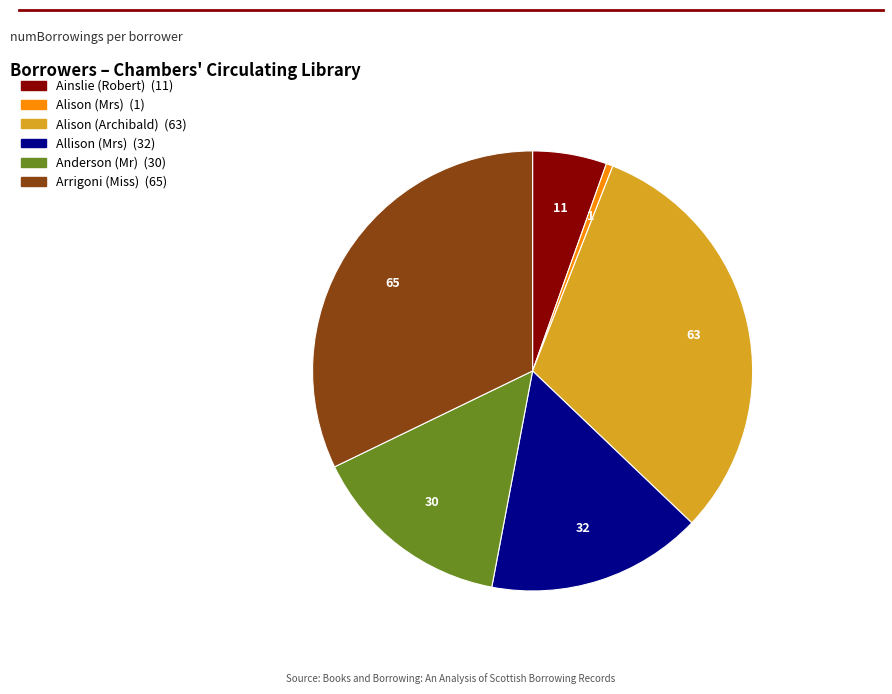

How many segments does this pie chart have?

6